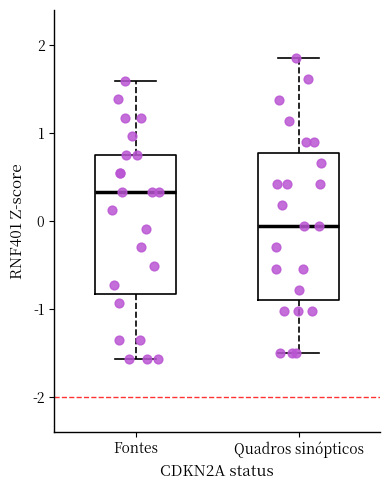

Reading left to right, read every box against the y-axis: the position of its median line, the range the box covers, and the ends of its whiskers. The values are not printed on the chart, so give them approximately, as read against the axis.

Fontes: median 0.3, box -0.8 to 0.8, whiskers -1.6 to 1.6
Quadros sinópticos: median -0.1, box -0.9 to 0.8, whiskers -1.5 to 1.9